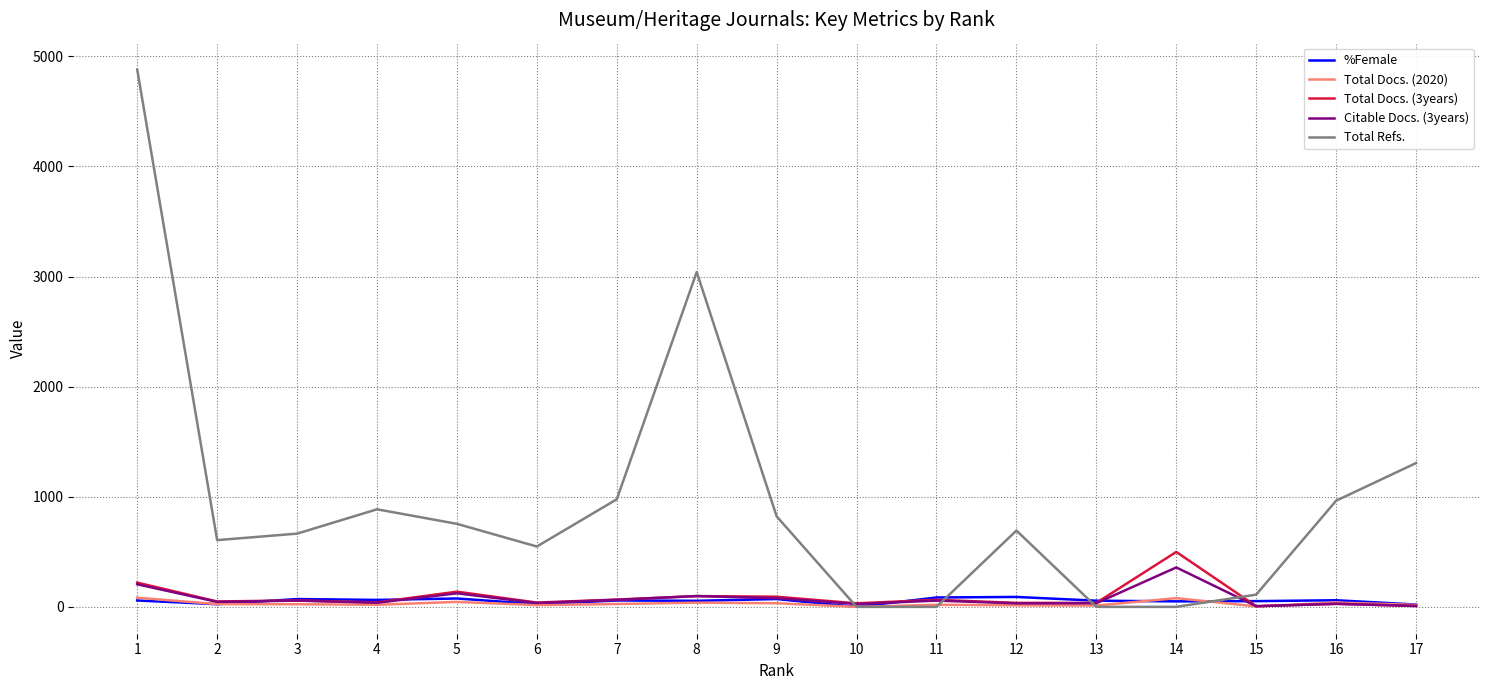

Which series has the largest total across all categories?

Total Refs.